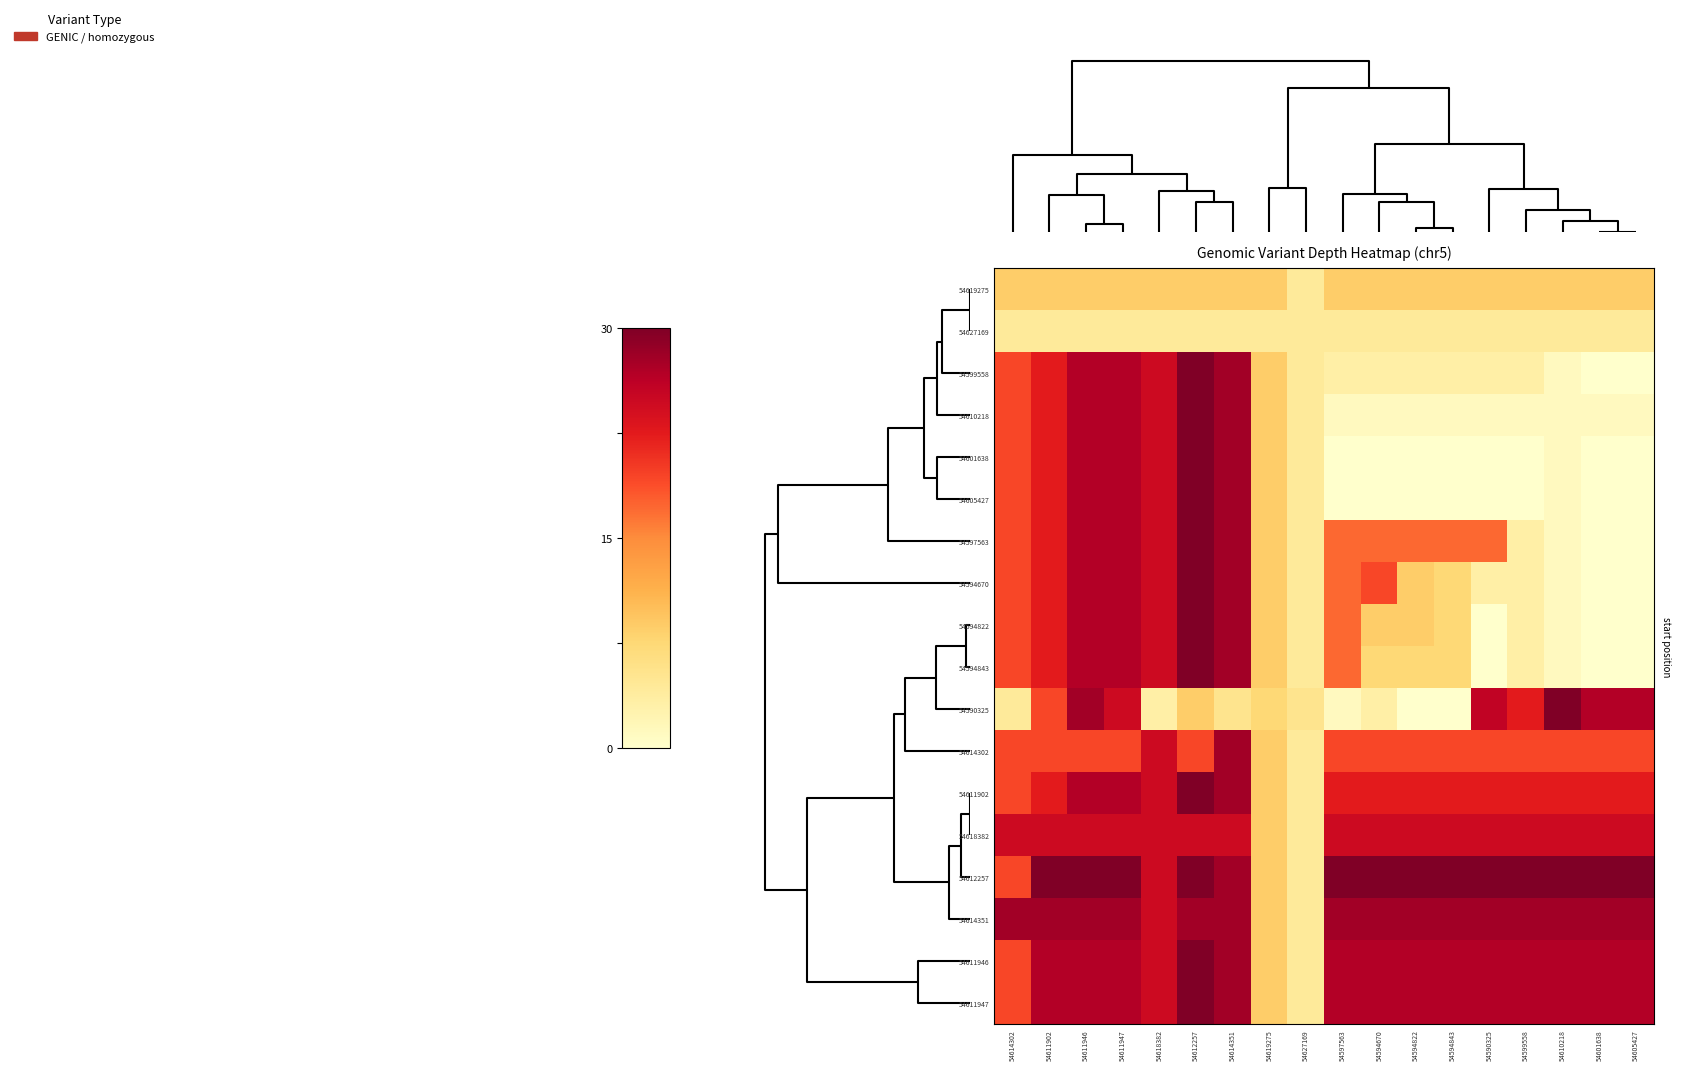

List the series in order of their peak value, highest first.

54599558, 54610218, 54601638, 54605427, 54597563, 54594670, 54594822, 54594843, 54590325, 54611902, 54612257, 54611946, 54611947, 54614302, 54614351, 54618382, 54619275, 54627169